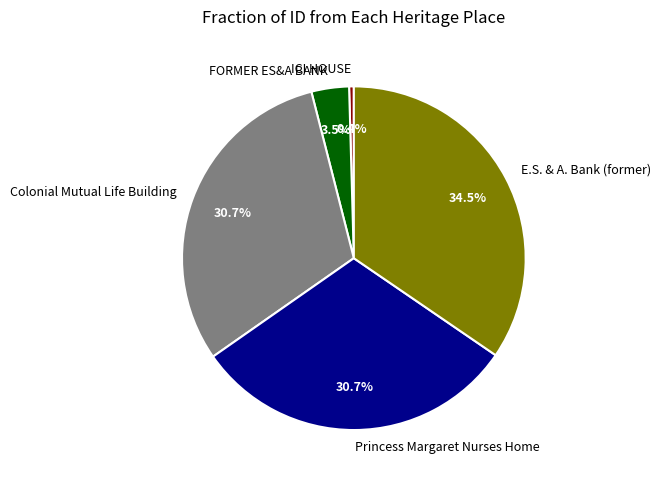

What percentage do E.S. & A. Bank (former) and ICI HOUSE together represent?

35.0%